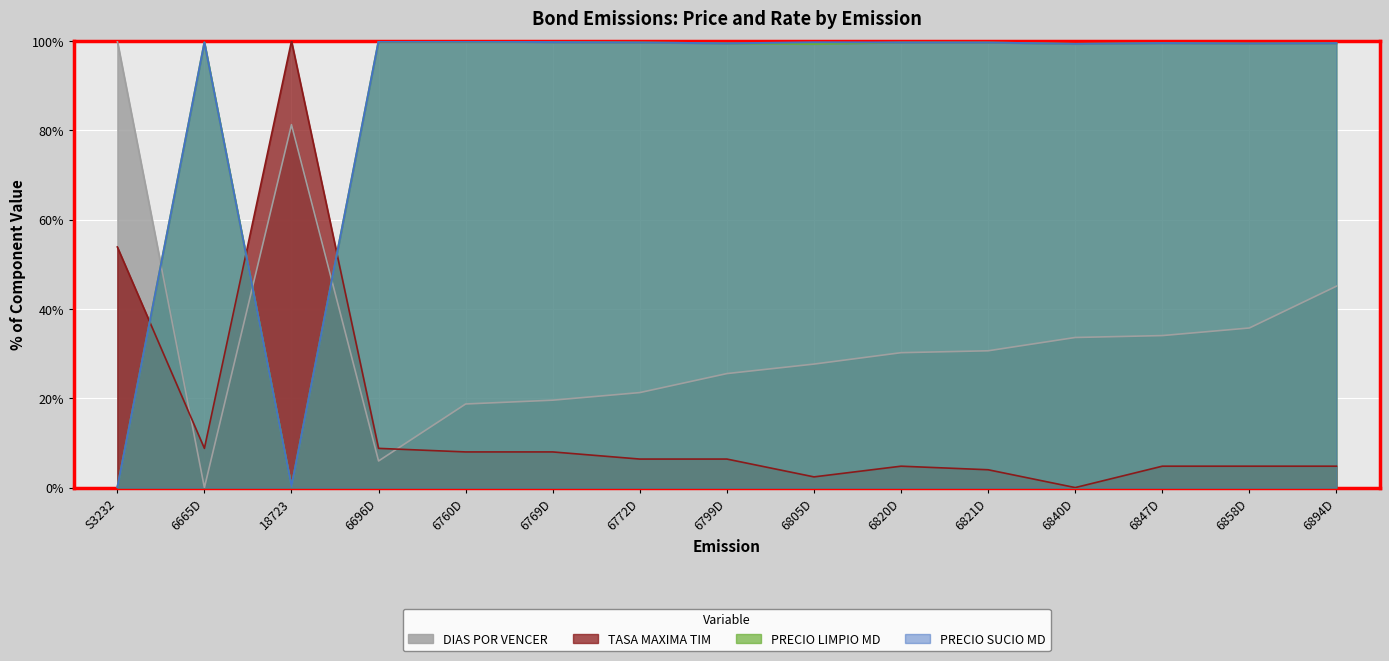

The PRECIO SUCIO MD series shows 99.7 at 6665D. True or false?

True